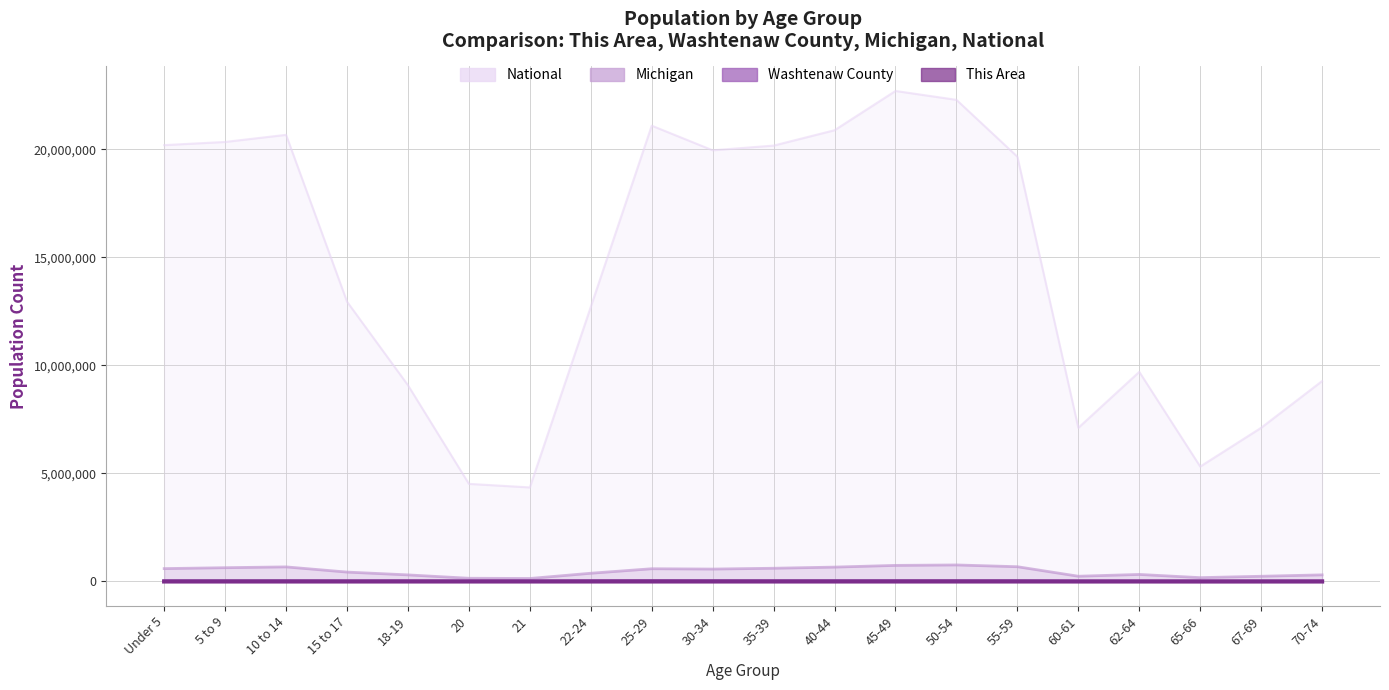

What is the label of the 9th point from the right?

40-44